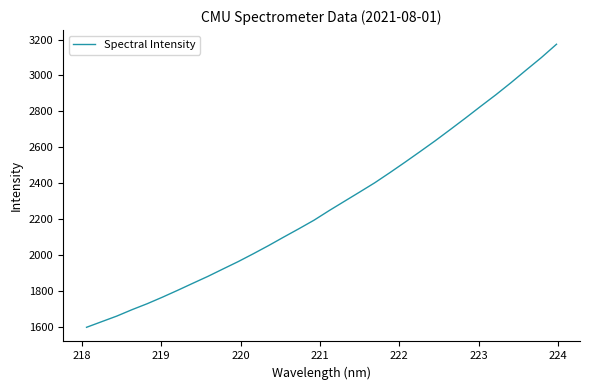

What is the maximum value shown in the chart?

3173.9